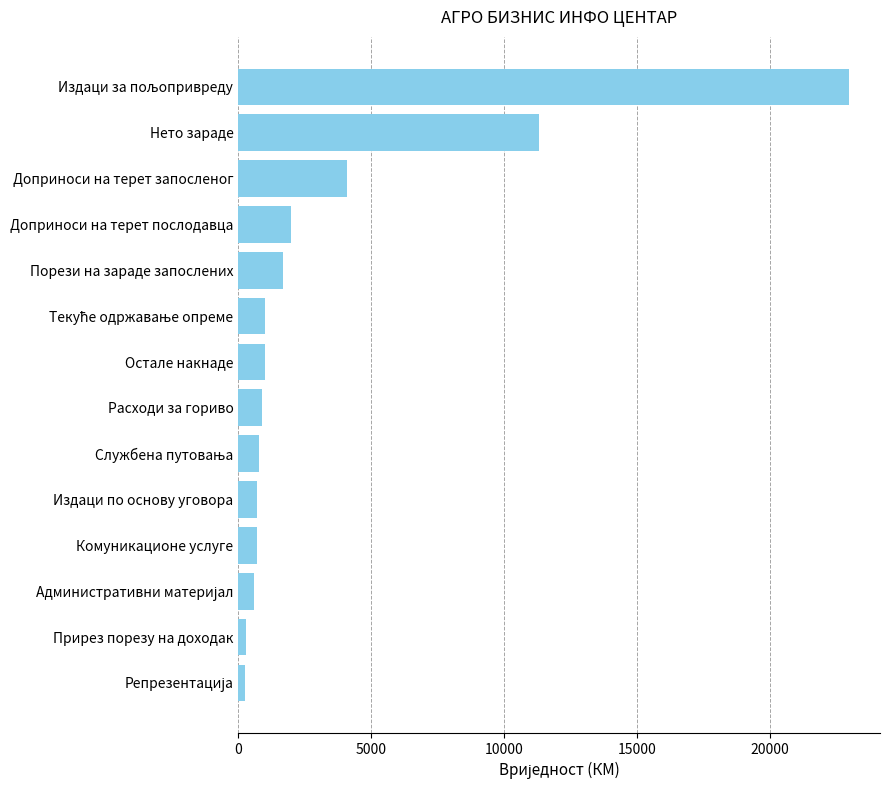

What is the greatest value displayed?

23000